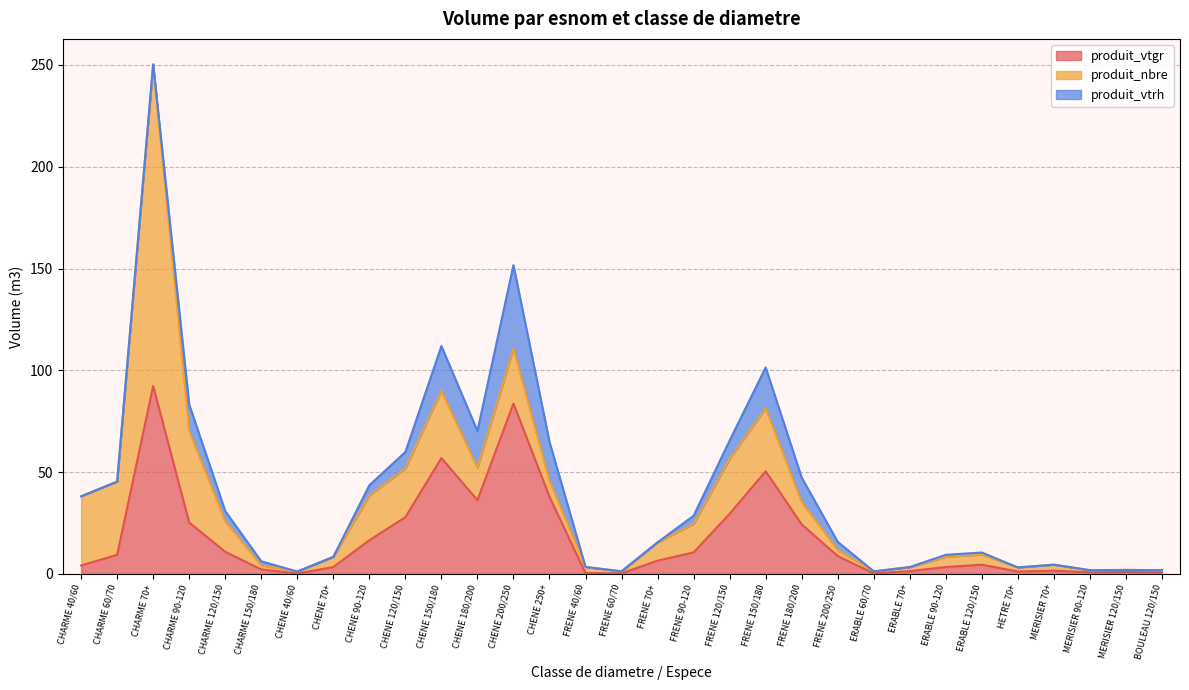

What is the average value of the produit_vtgr series?

17.8